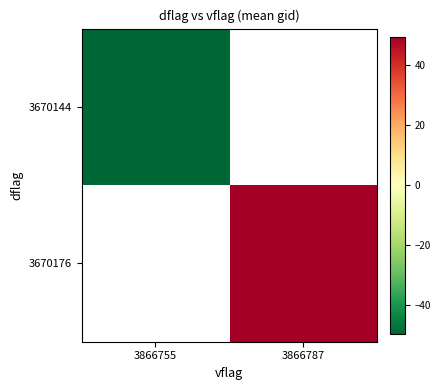

Is the value of 3670144 at 3866787 greater than the value of 3670176 at 3866787?

No